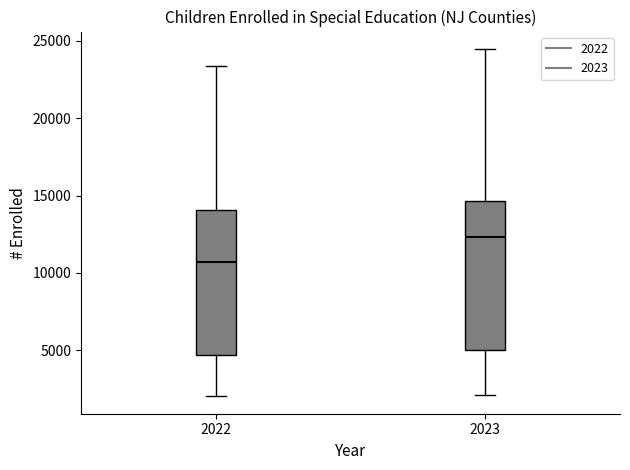

Reading left to right, transcribe this box plot: for each box, give where its median line is, the range the box spans, and where its two whiskers end, as read against the y-axis. The values are not printed on the chart, so give them approximately, as read against the axis.

2022: median 10500, box 4500 to 14000, whiskers 2000 to 23500
2023: median 12500, box 5000 to 14500, whiskers 2000 to 24500